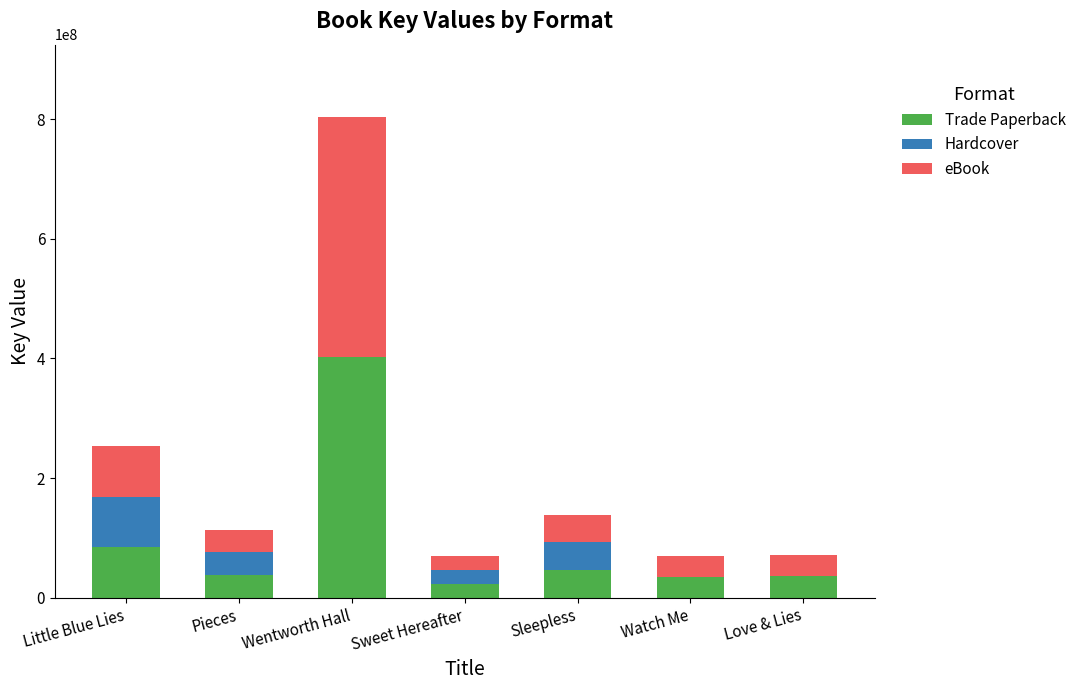

What is the maximum value for Trade Paperback?

401968706